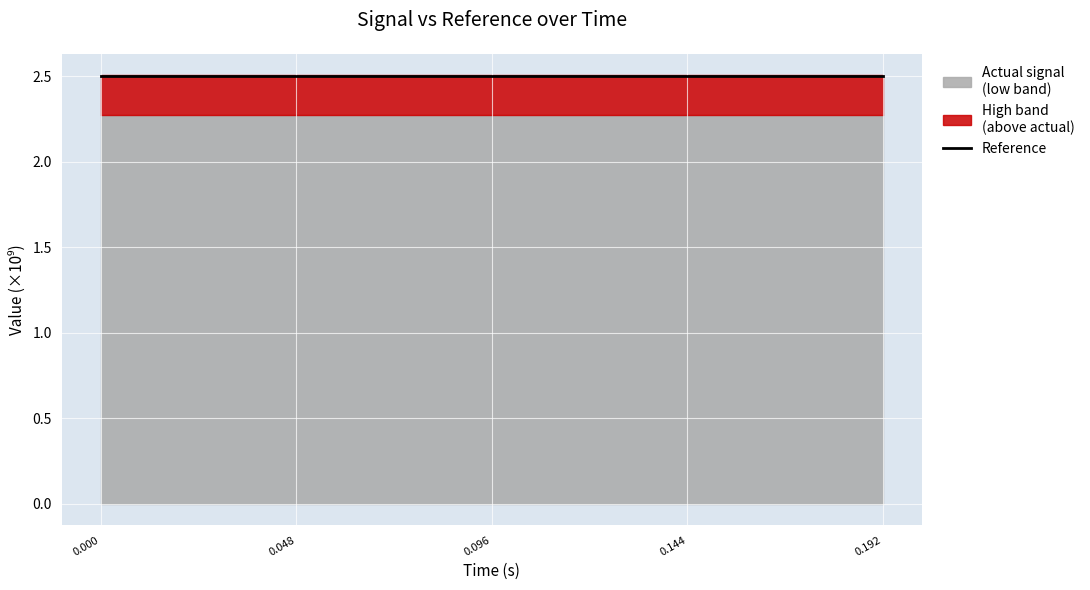

True or false: high and low cross at least once.

False